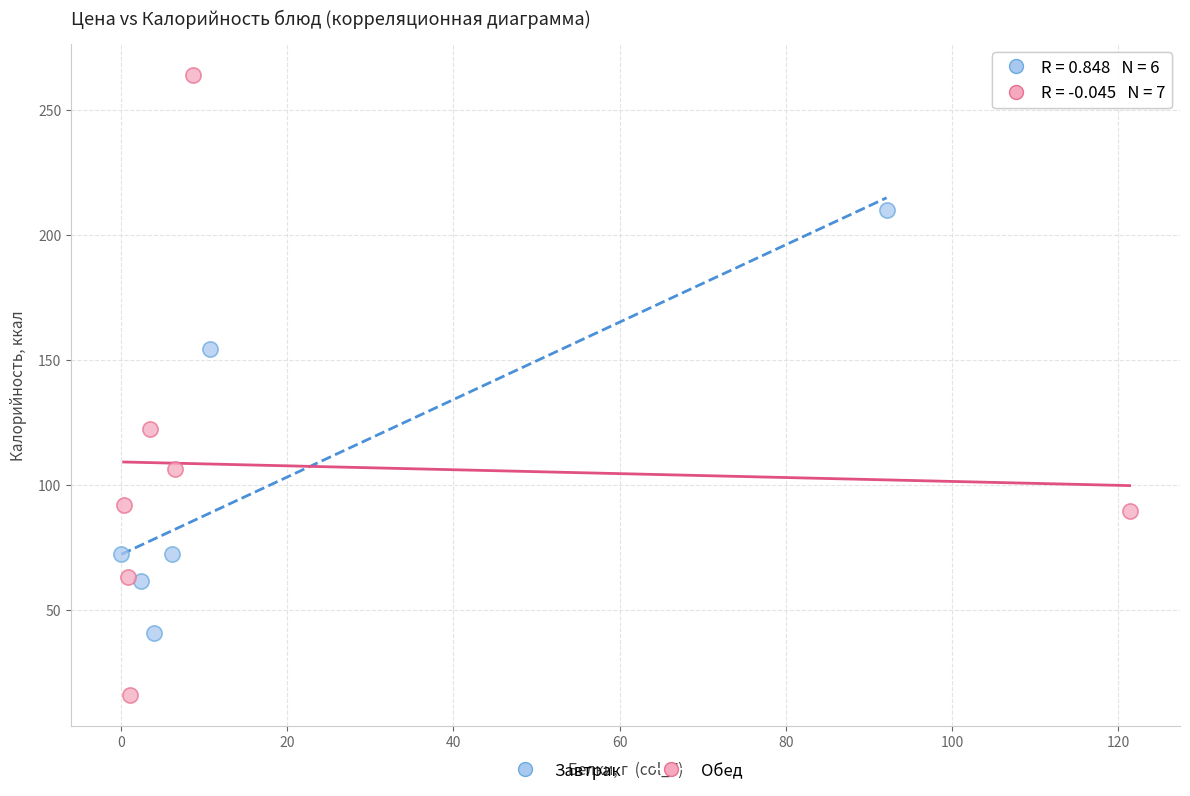

Which series has the widest spread of Y values?

Обед